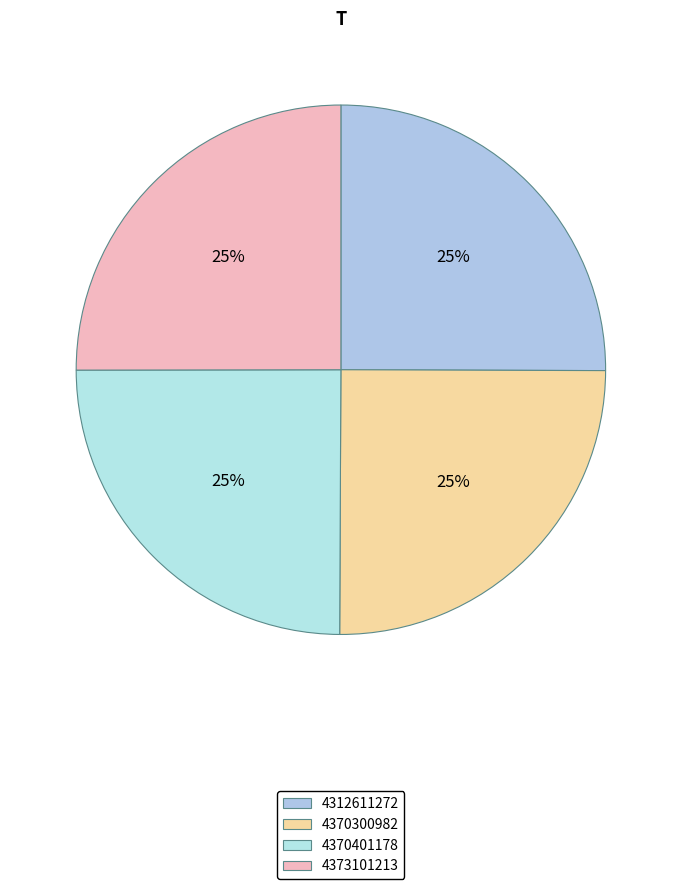

True or false: 4370300982 accounts for 25% of the total.

True